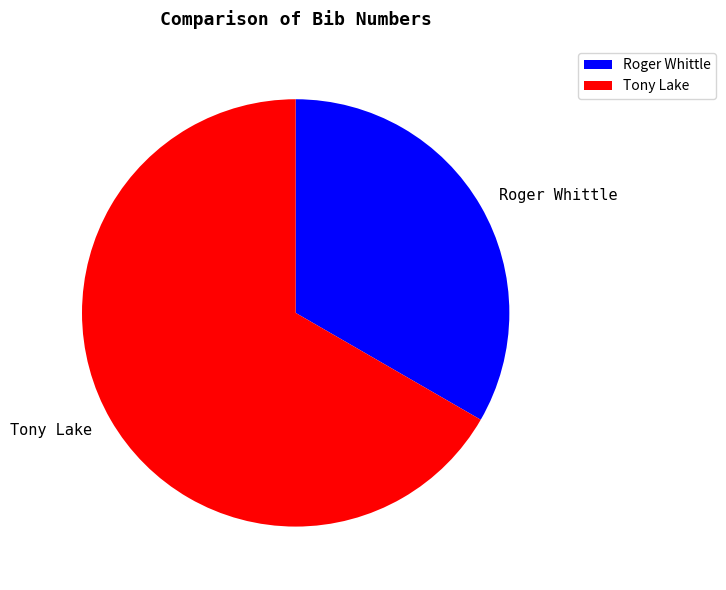

Between Roger Whittle and Tony Lake, which is larger?

Tony Lake